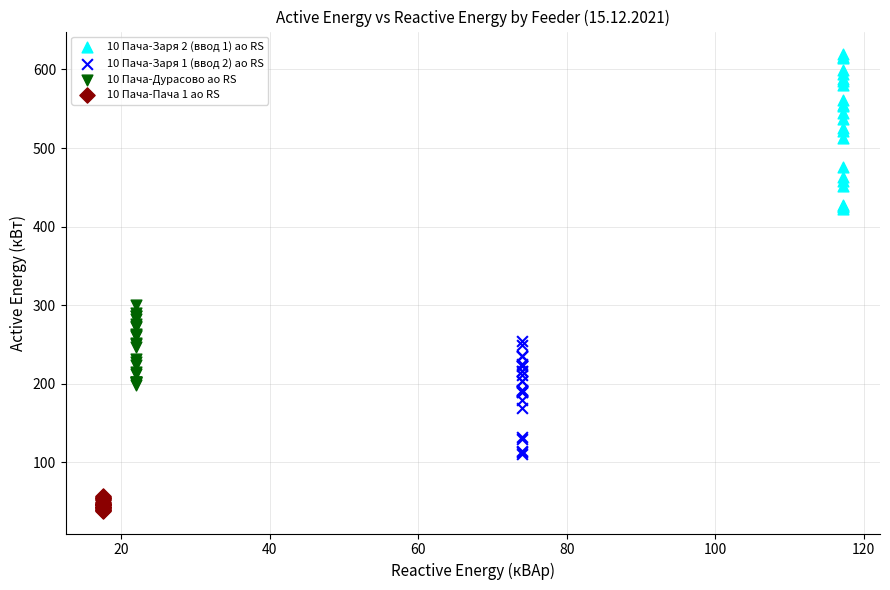

Which series has the widest spread of Y values?

10 Пача-Заря 2 (ввод 1) ао RS